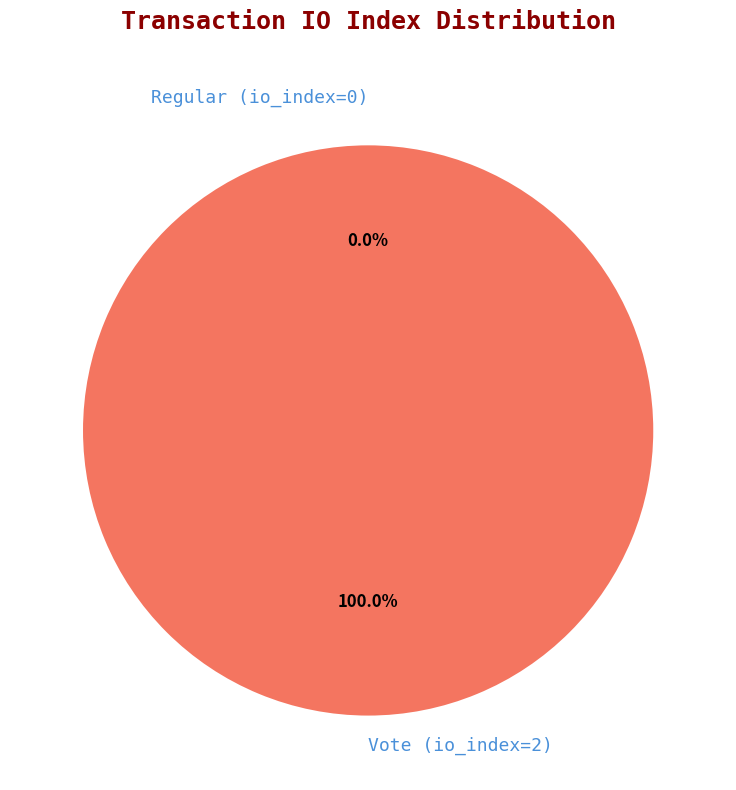

Which has a higher value, Vote (io_index=2) or Regular (io_index=0)?

Vote (io_index=2)